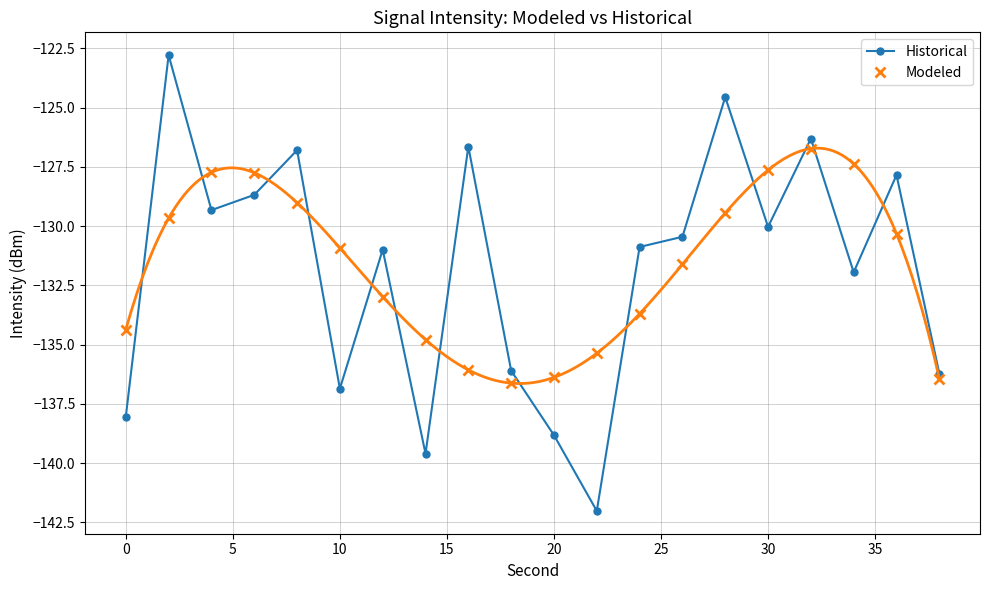

List the series in order of their peak value, lowest first.

Modeled, Historical